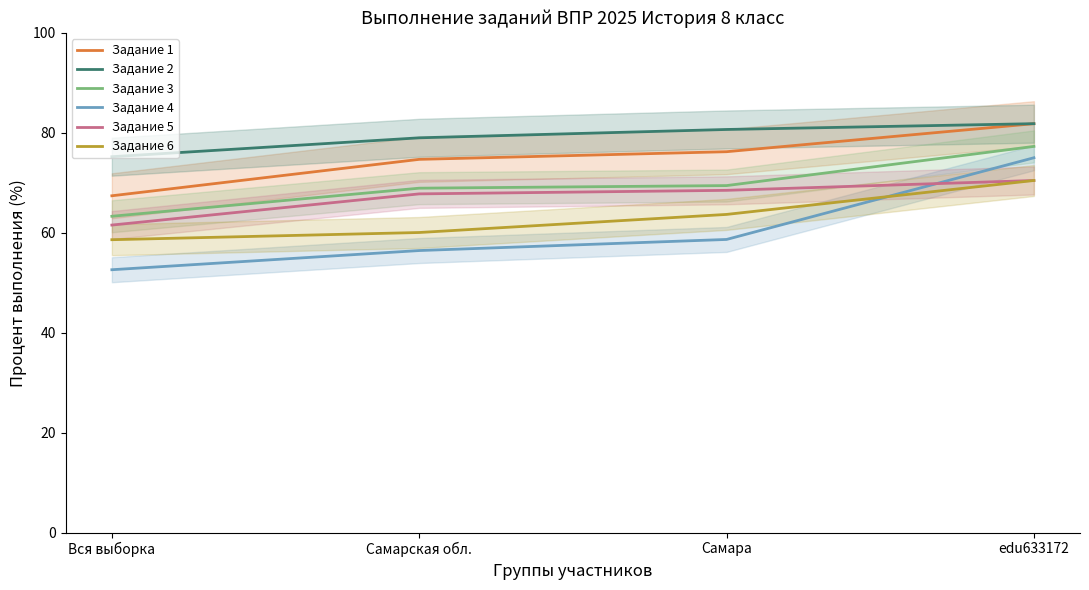

Does the chart have visible grid lines?

No